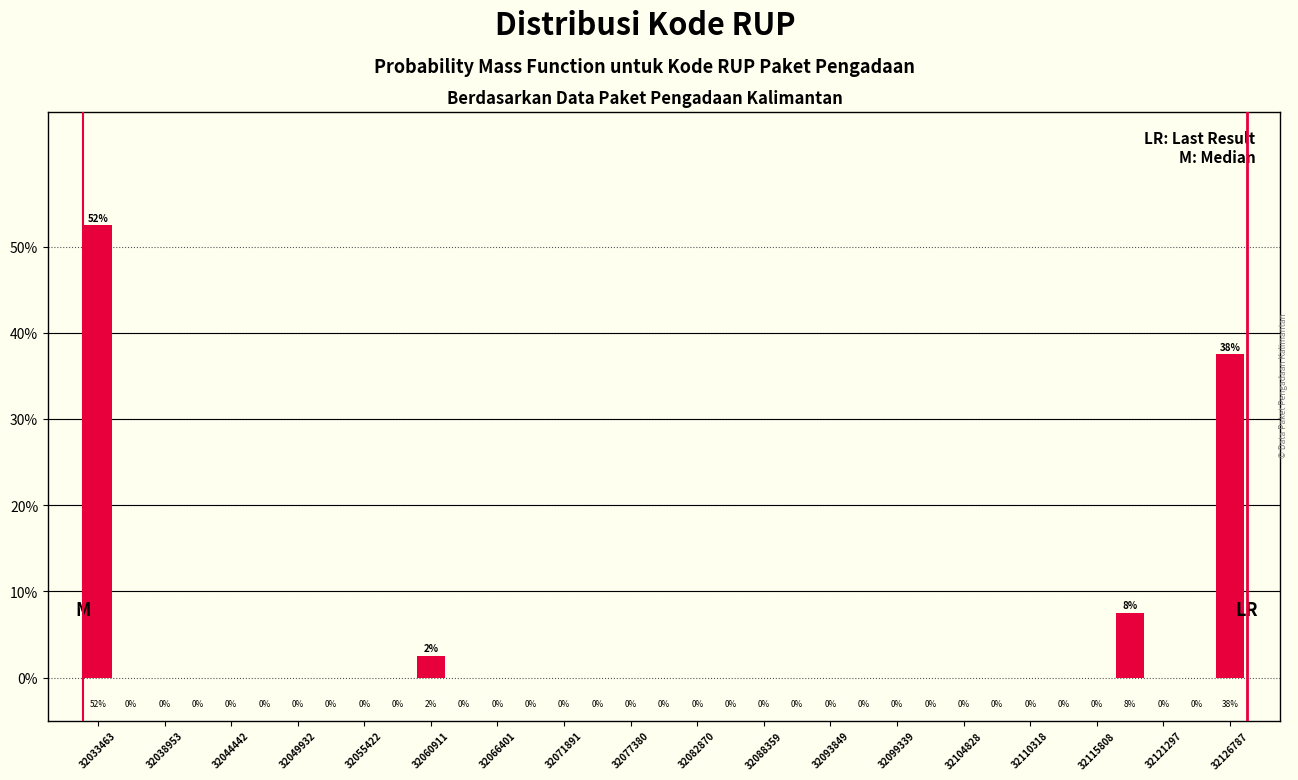

Read against the x-axis, roughly where is the centre of the tallest bar?

32033000